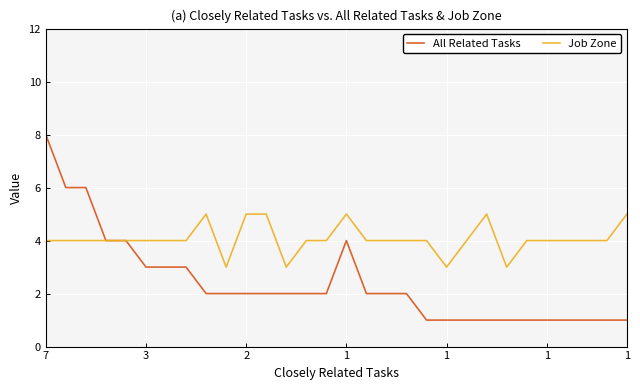

Which series has the largest range (max minus min)?

All Related Tasks